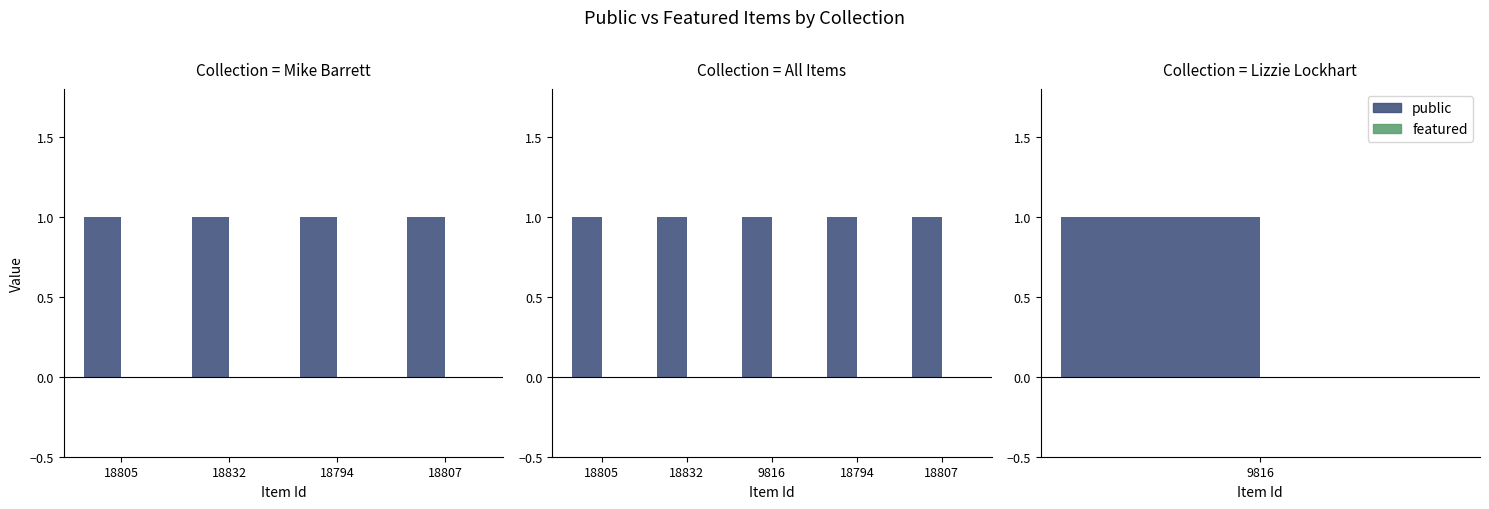

What is the spread (max minus min) of values at 18794?

1